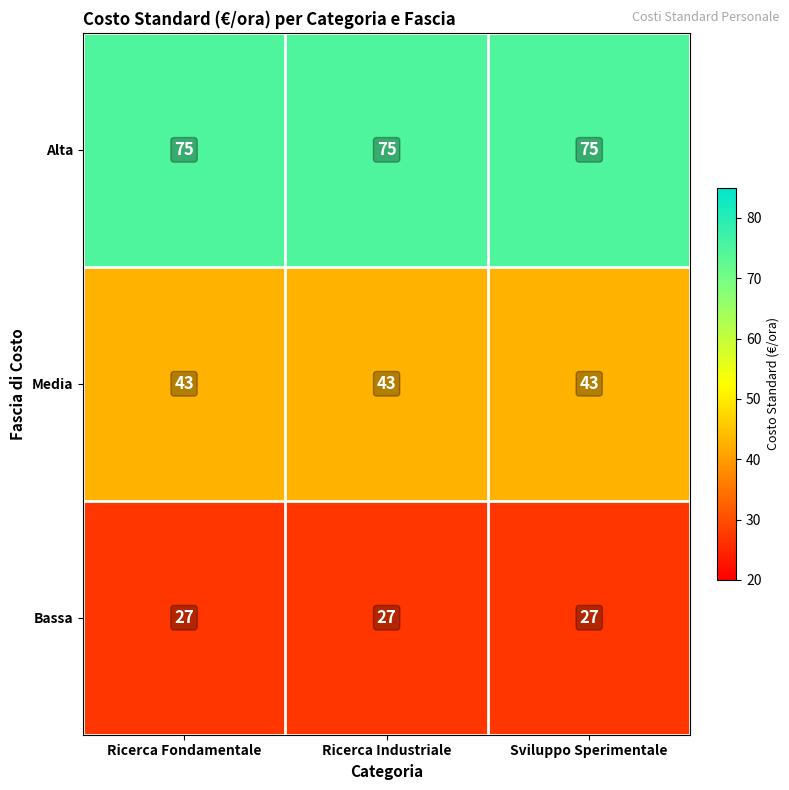

What is the total value across all series at Ricerca Fondamentale?

145